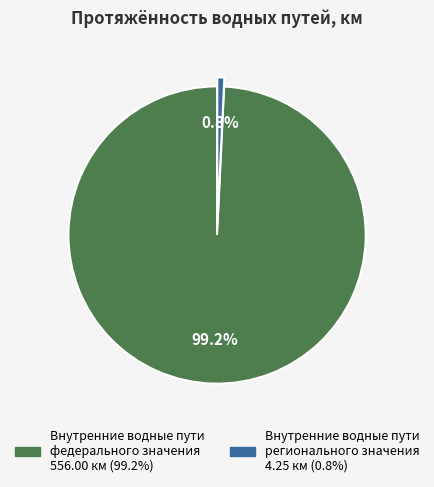

Does any single category account for the majority?

Yes